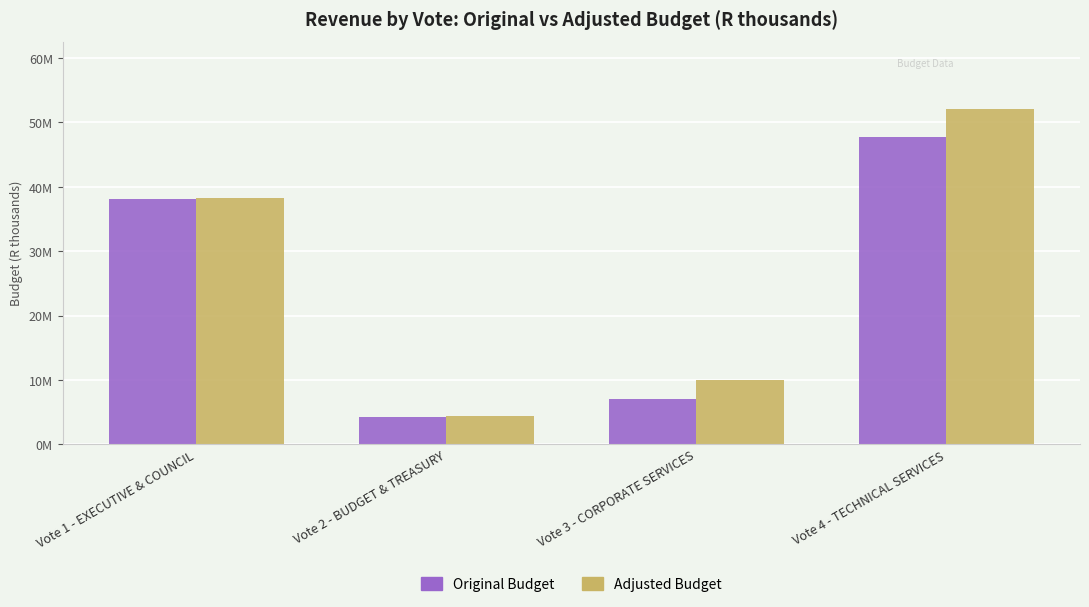

What are all the series names shown in the legend?

Original Budget, Adjusted Budget